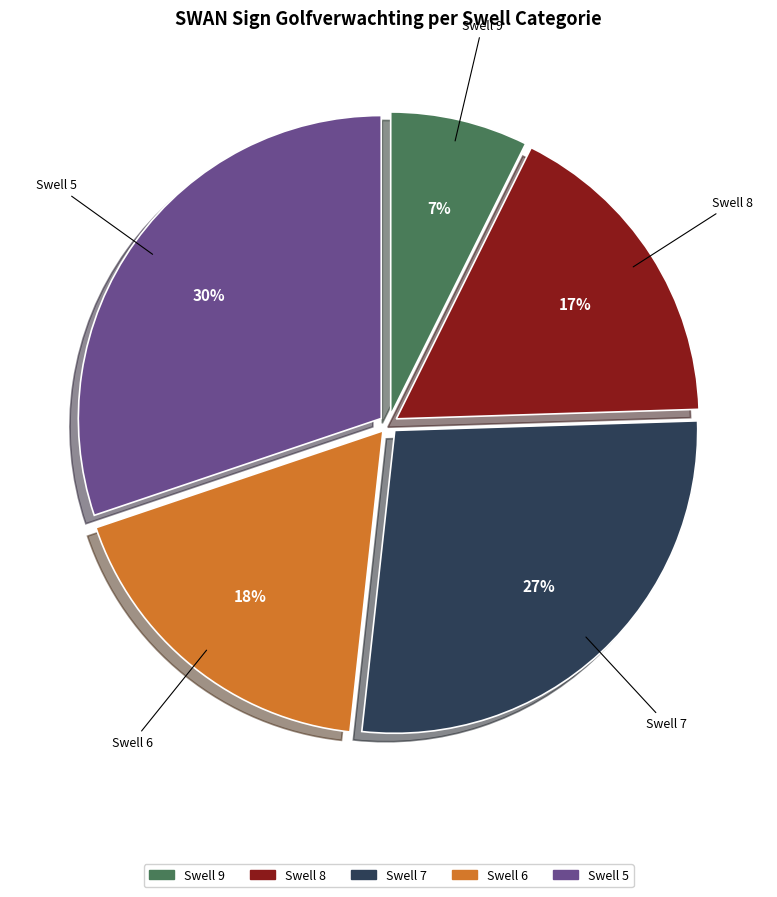

How many slices are in this pie chart?

5